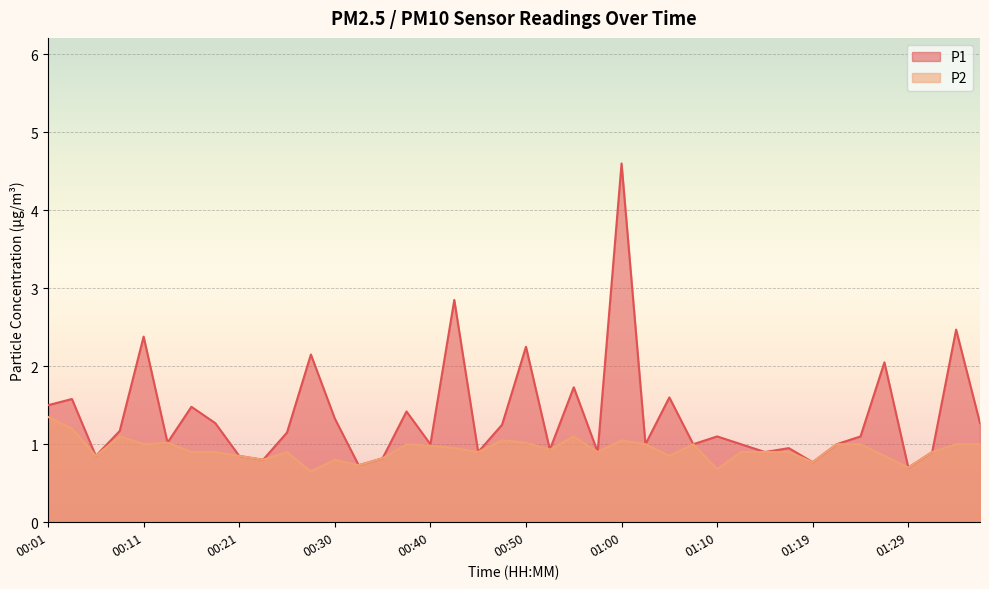

Between 01:27 and 01:12, which is larger?

01:27